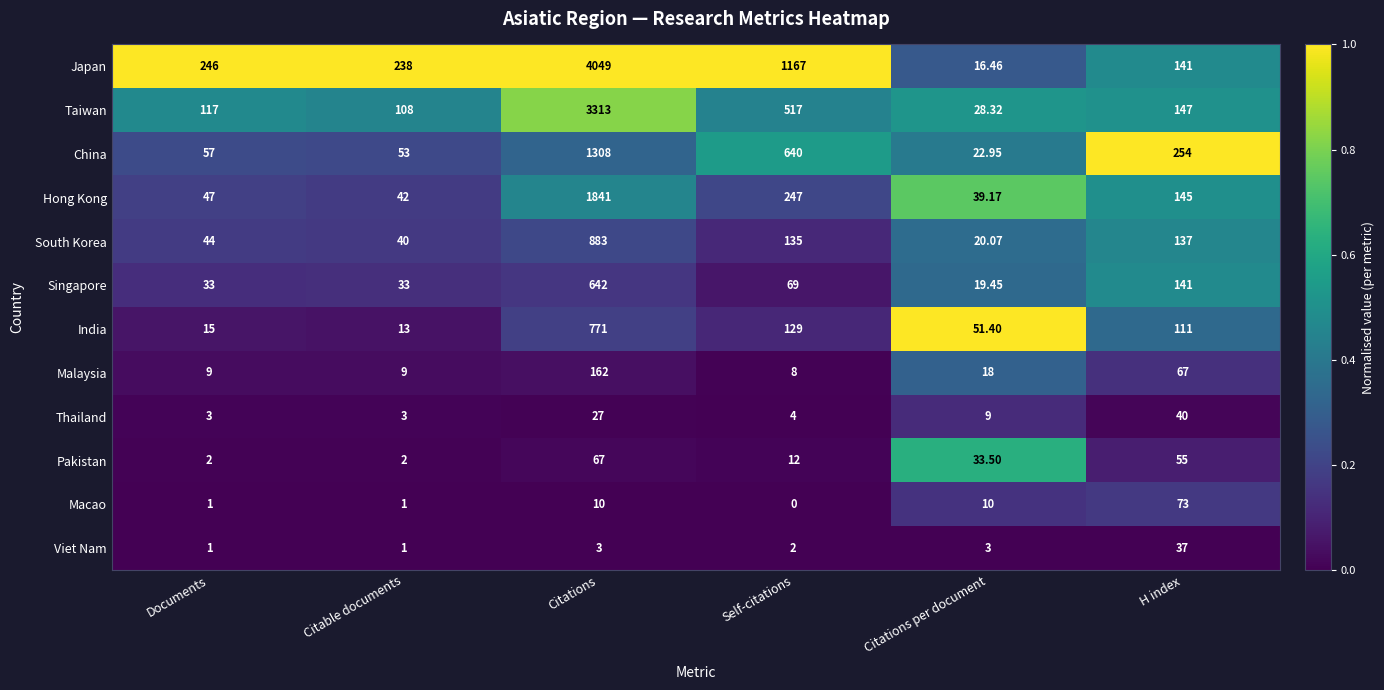

Which series has the widest spread of values?

Japan